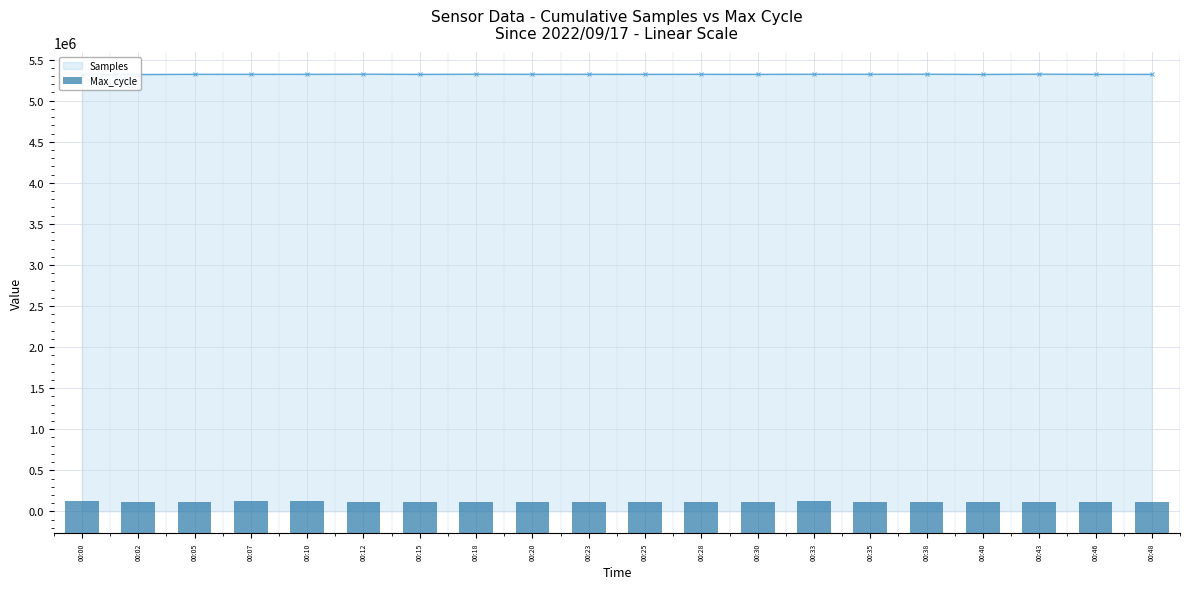

Which has a higher value, 00:12 or 00:18?

00:12